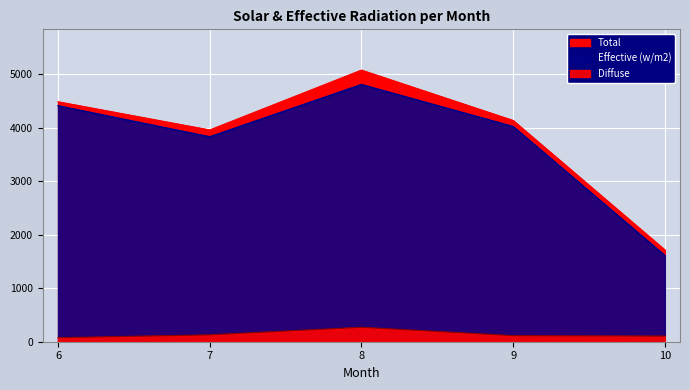

Which series has the largest total across all categories?

Total